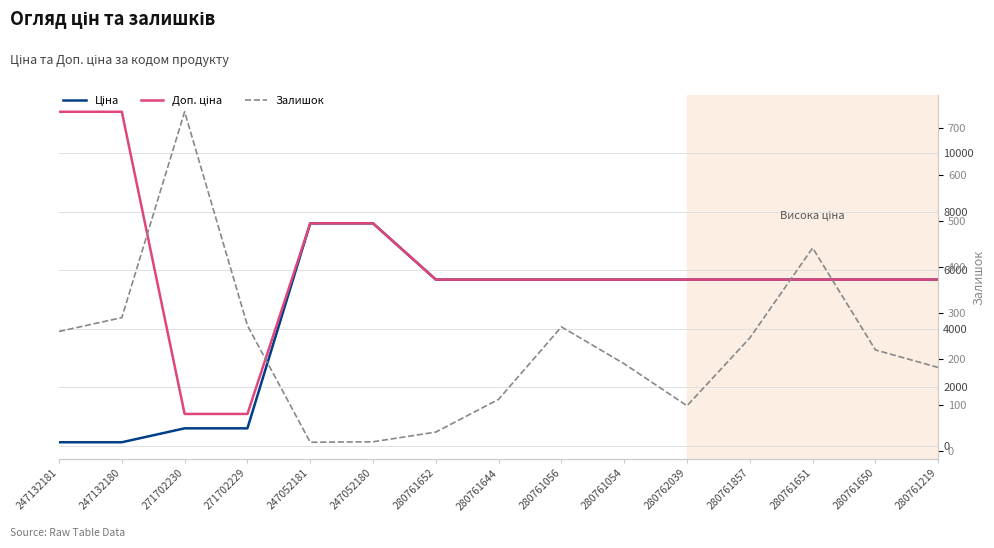

True or false: Ціна has more than 0 points higher than both neighbors.

False